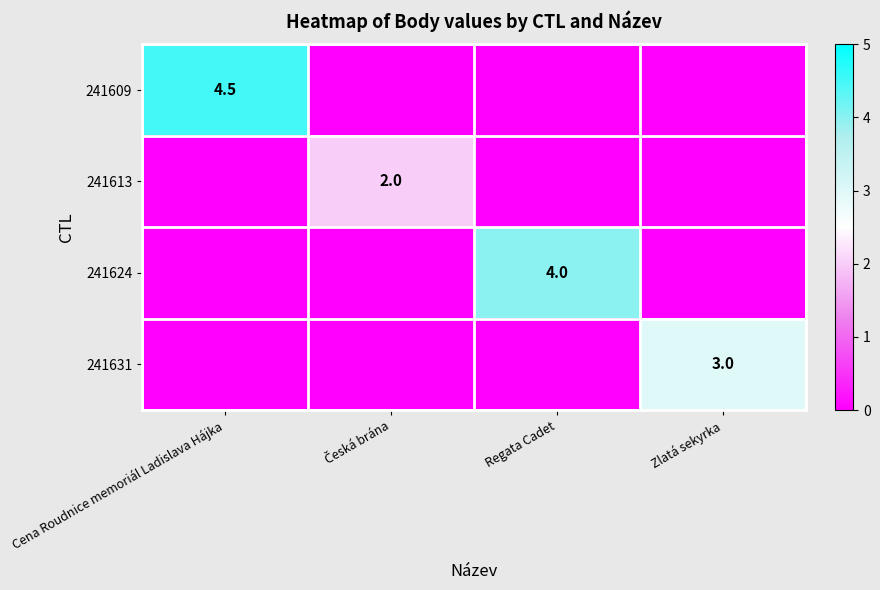

The value of 241624 at Česká brána is 0.0. True or false?

True